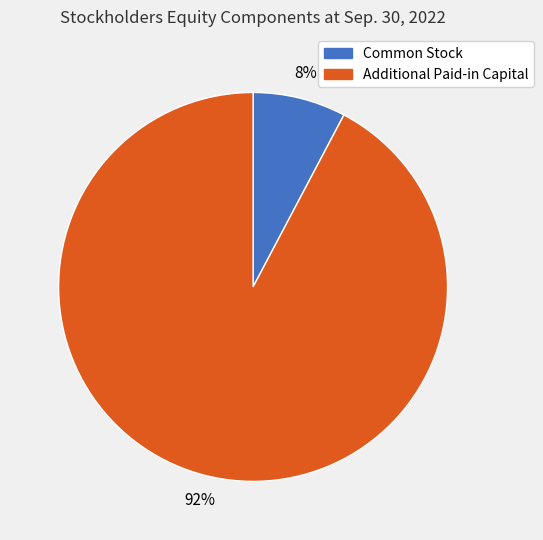

How many segments does this pie chart have?

2